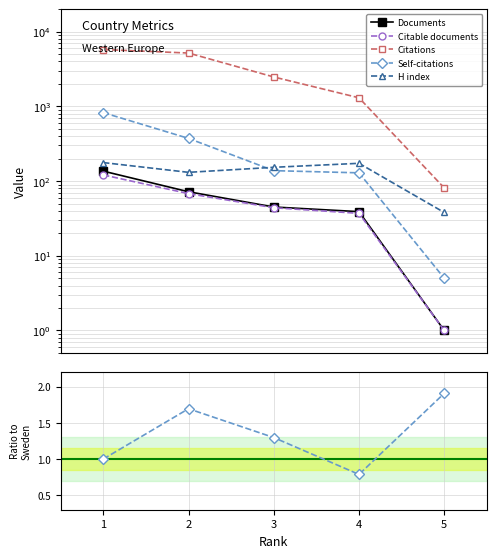

What is the difference between the Documents values at 2 and 1?

64.0